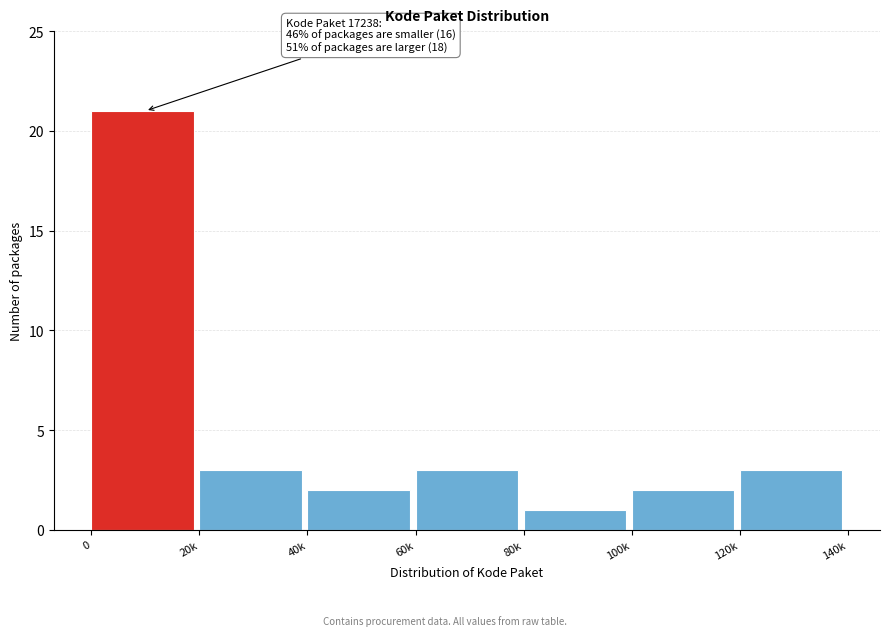

Reading left to right, transcribe all the data shown in this chart.

0=21	20k=3	40k=2	60k=3	80k=1	100k=2	120k=3